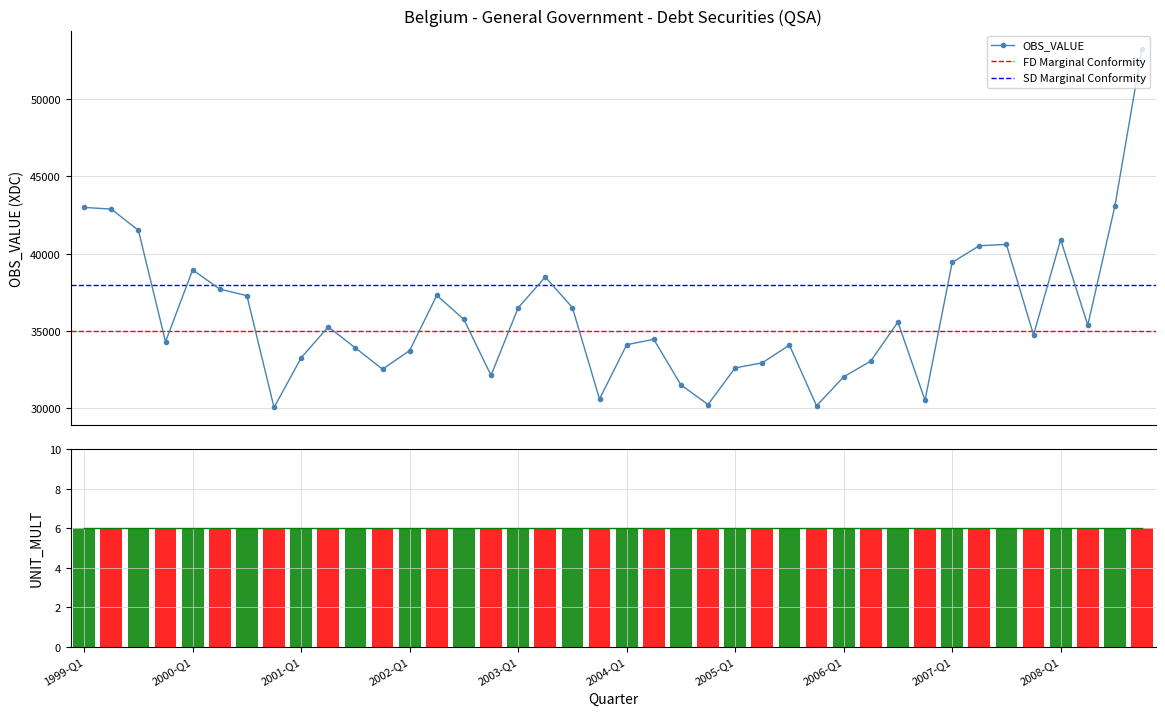

What is the greatest value displayed?

53258.4